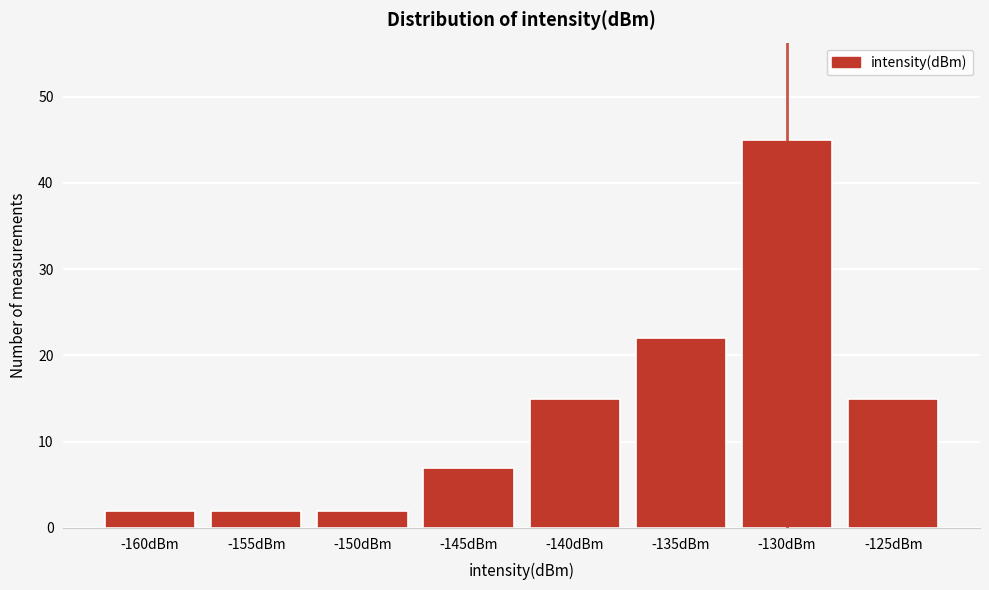

Reading left to right, list all the values displayed in this chart.

2	2	2	7	15	22	45	15